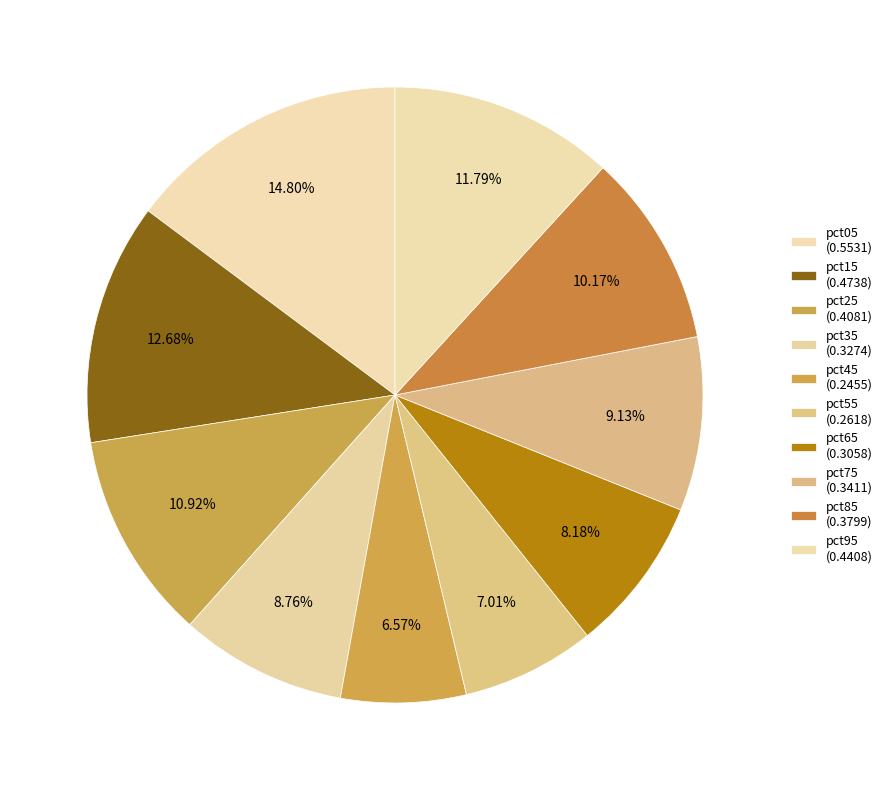

To the nearest percent, what is the difference between the pct65 and pct55 slice percentages?

1%